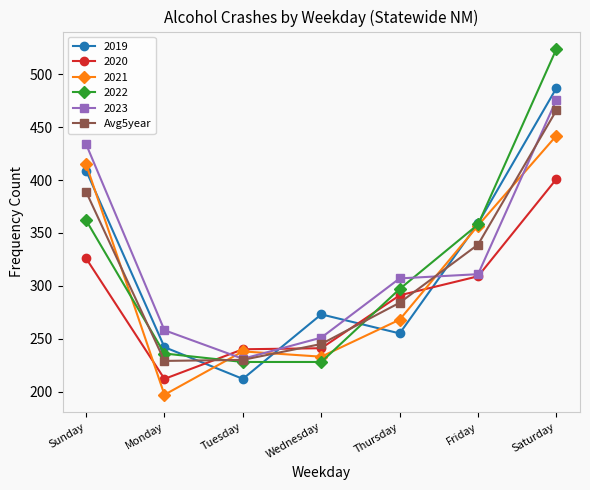

What is the maximum value shown in the chart?

524